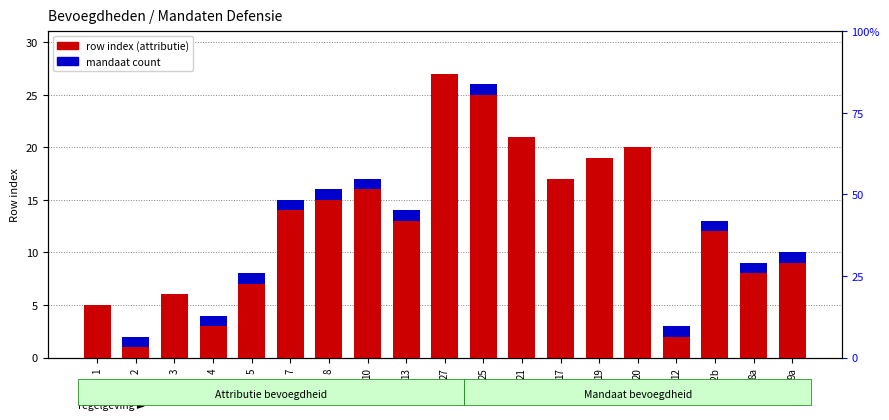

What is the greatest value displayed?

27